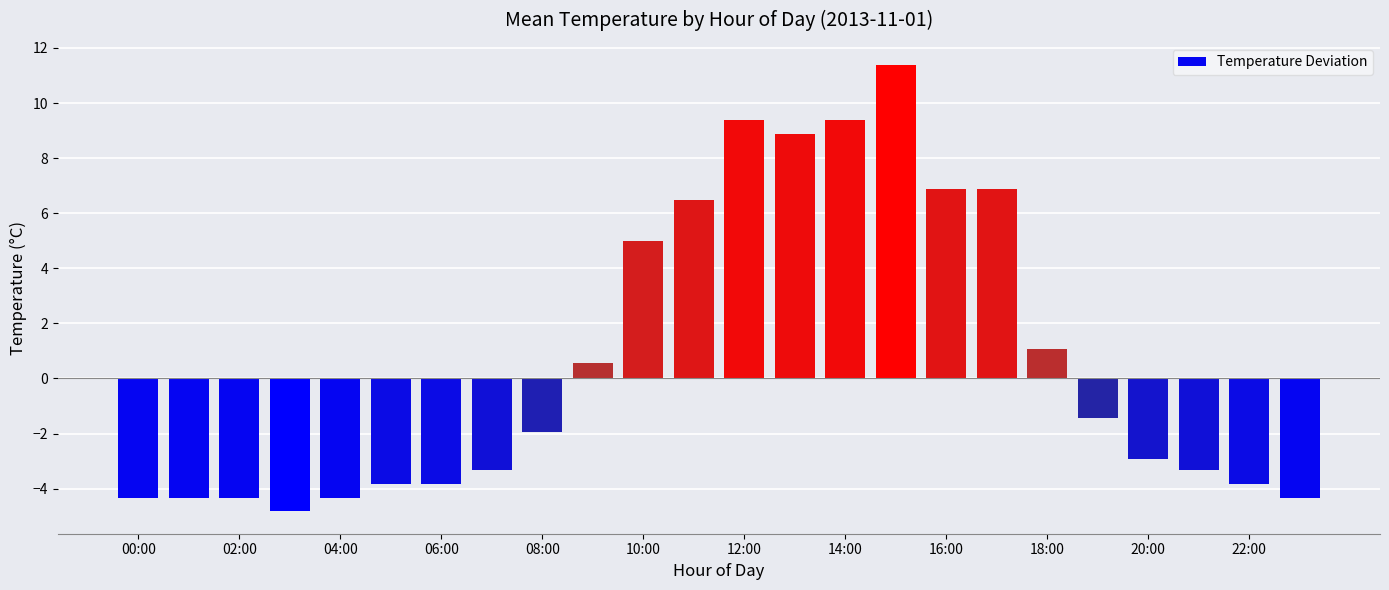

What is the value of the 20th bar from the left?

-1.4